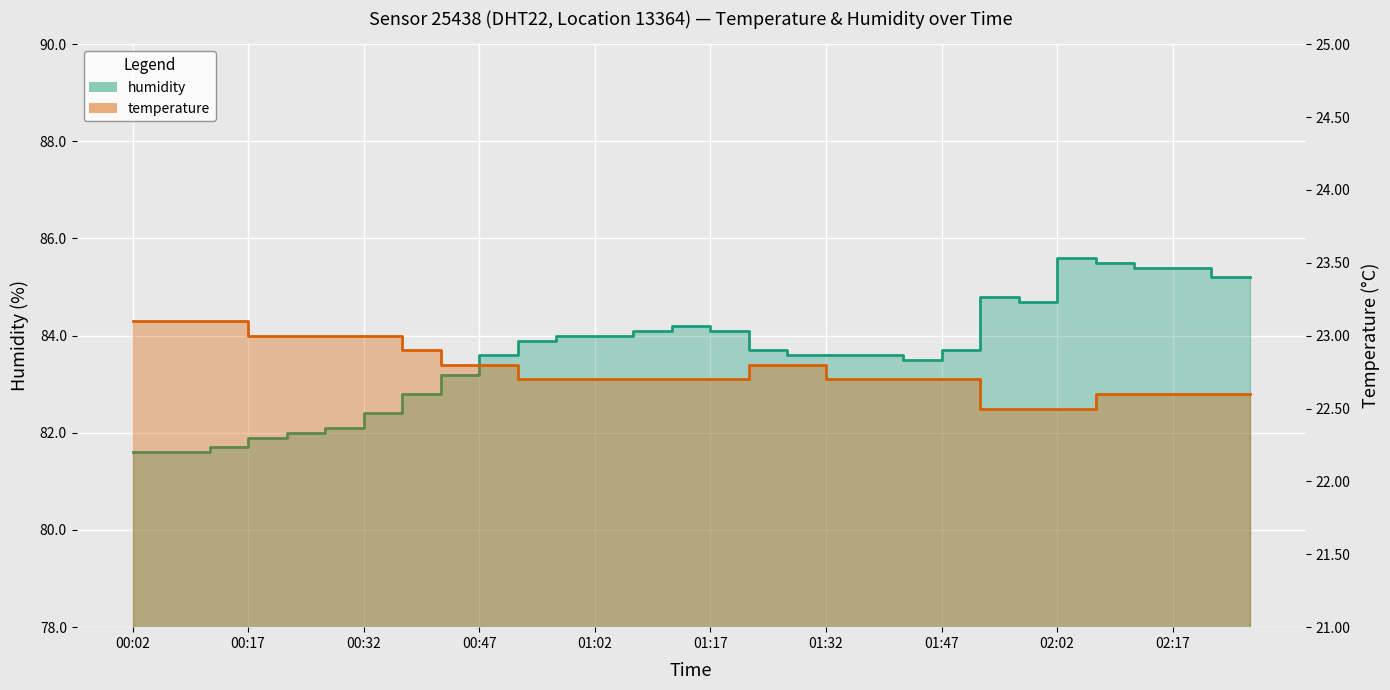

How many categories are shown in the chart?

30